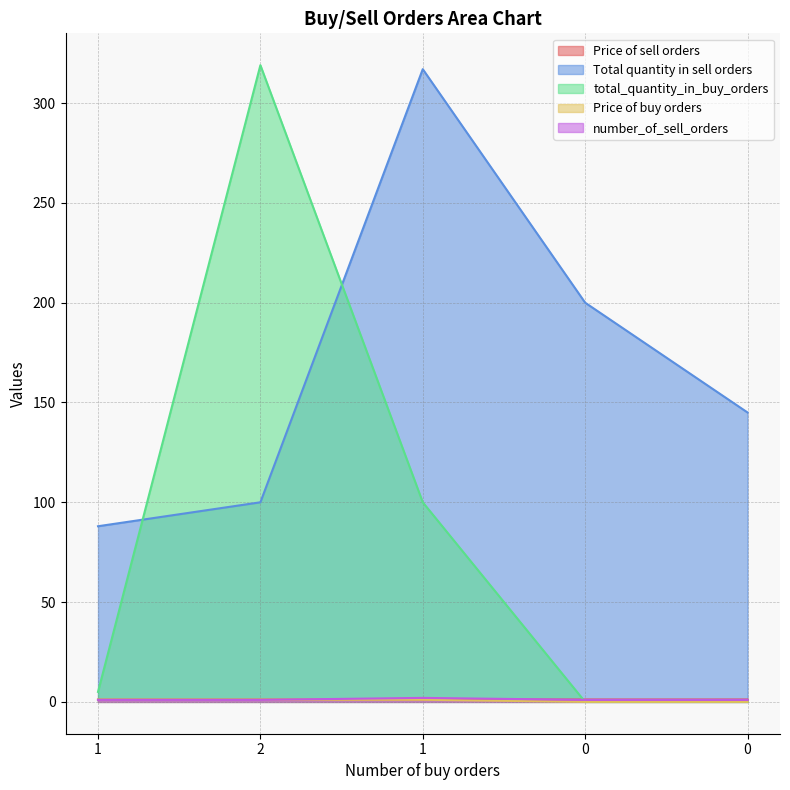

Rank the categories by Total quantity in sell orders value from lowest to highest.

1, 2, 0, 0, 1